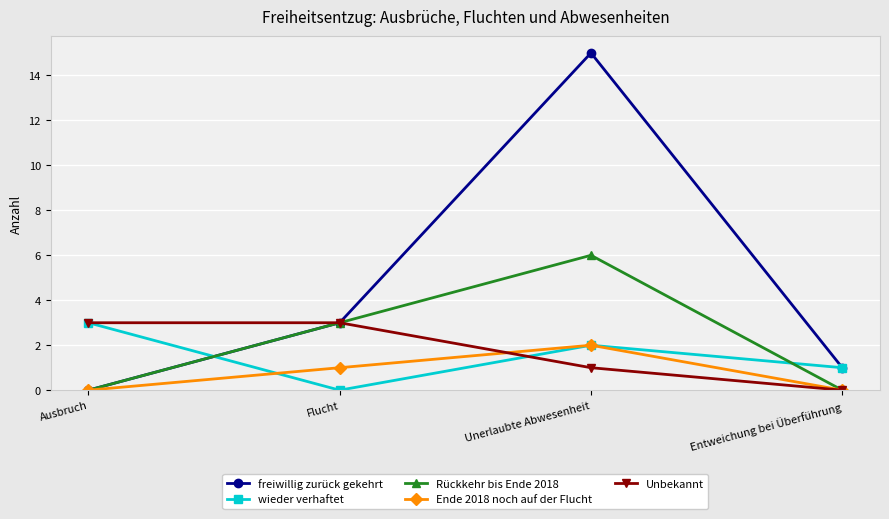

What is the label of the 2nd point from the right?

Unerlaubte Abwesenheit